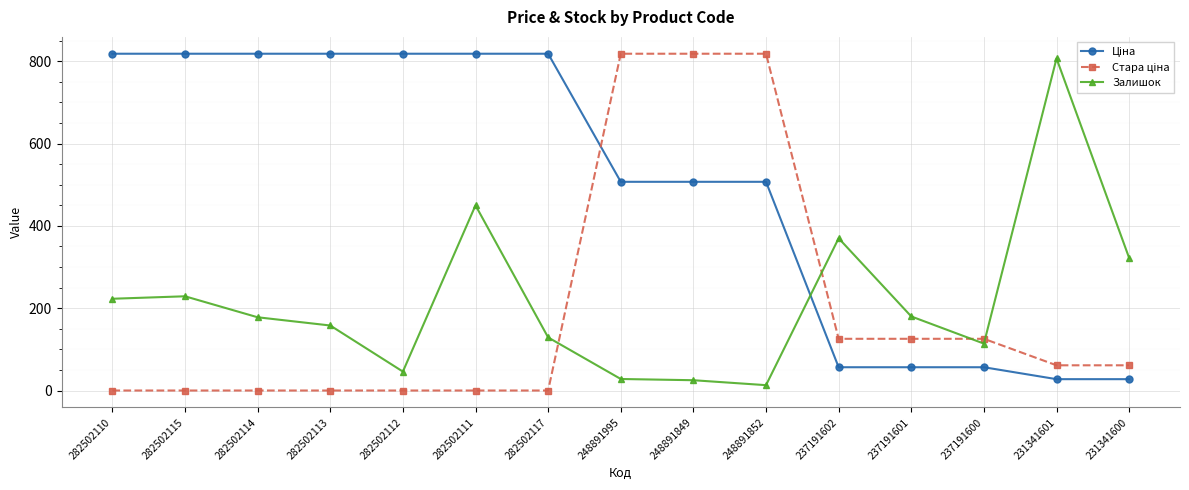

At how many categories does at least one series exceed 578?

11